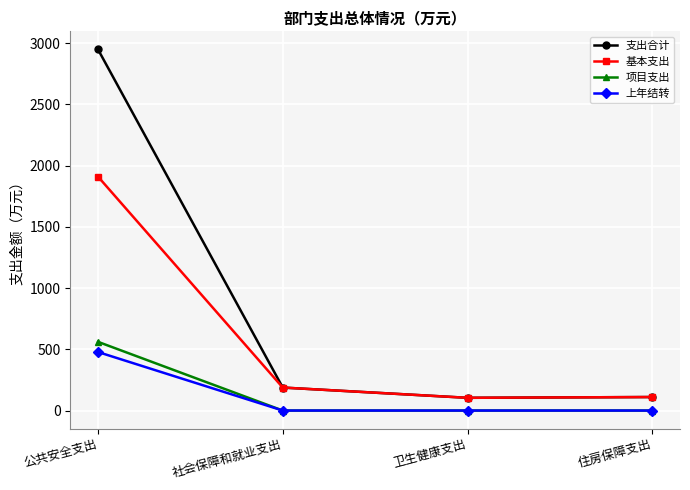

Which series has the largest total across all categories?

支出合计